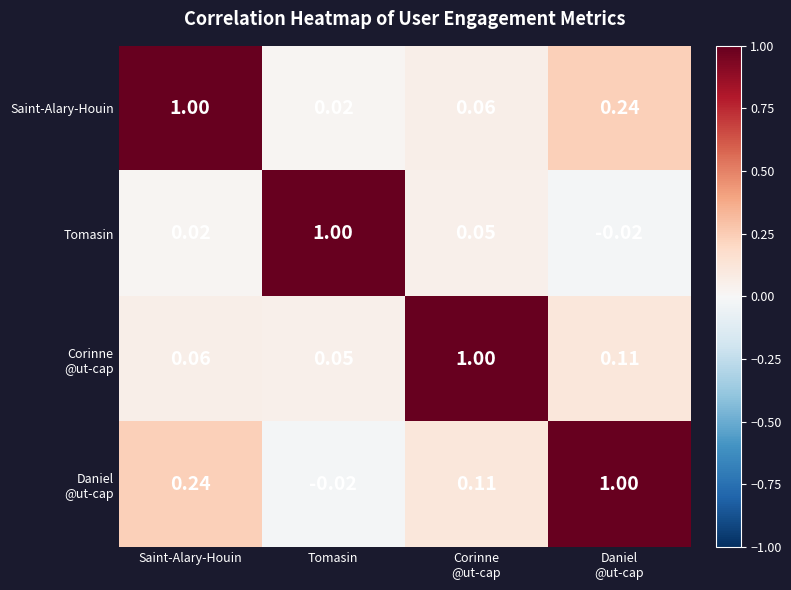

At which label does Saint-Alary-Houin reach its minimum?

Tomasin